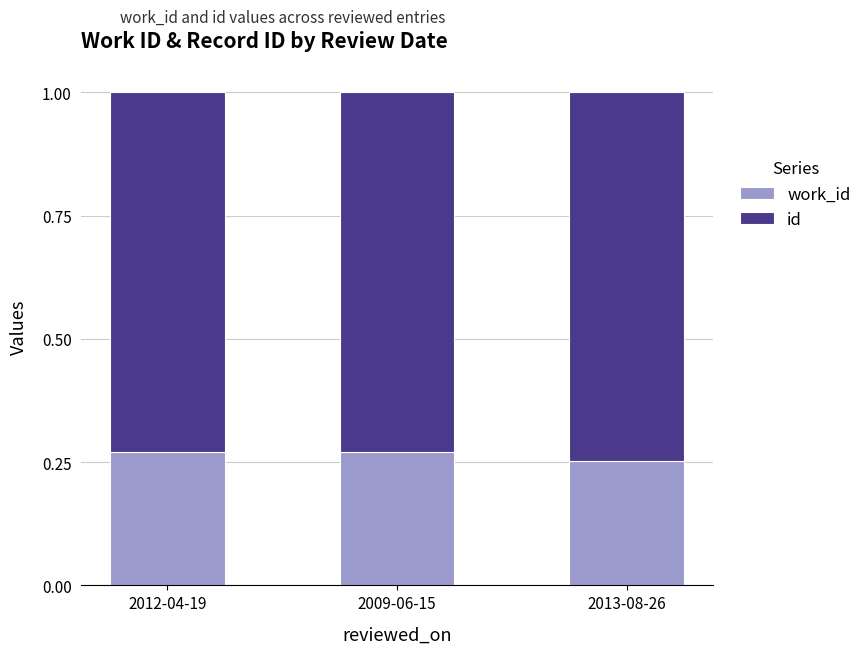

What is the total value across all series at 2012-04-19?

1.0